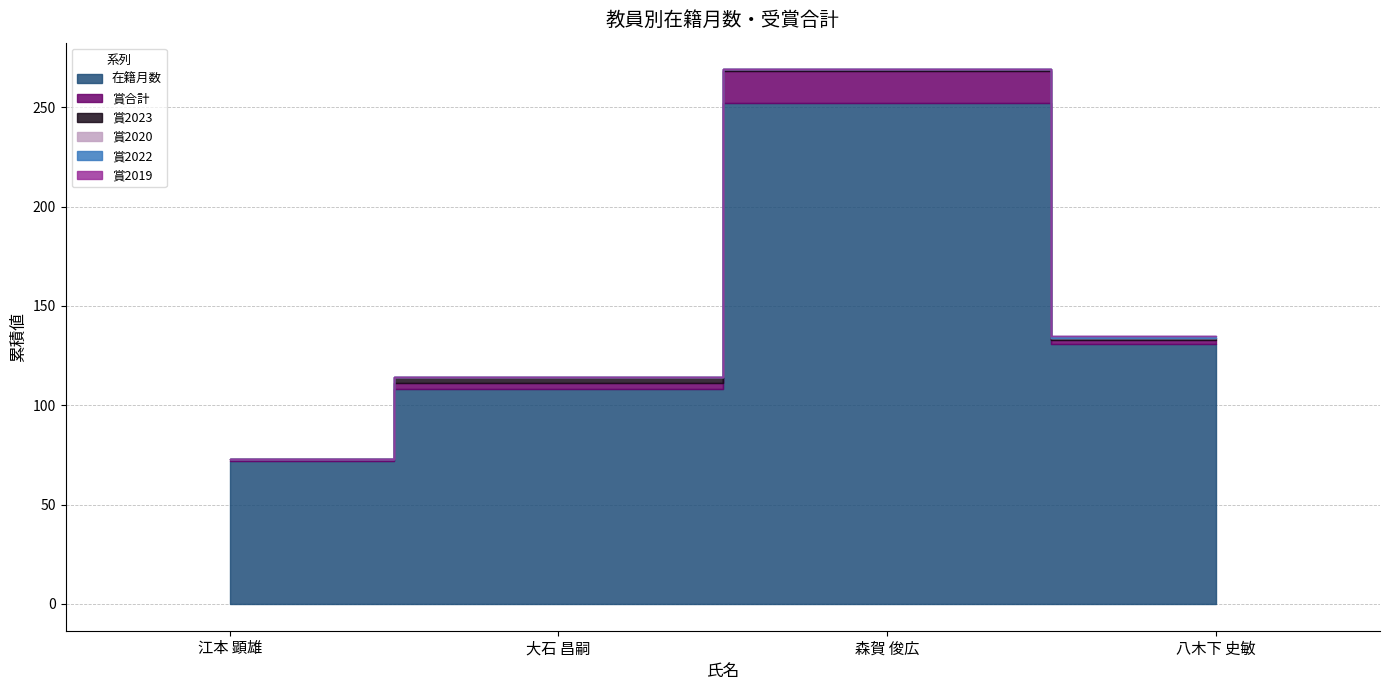

The 賞2022 series shows 0 at 江本 顕雄. True or false?

True